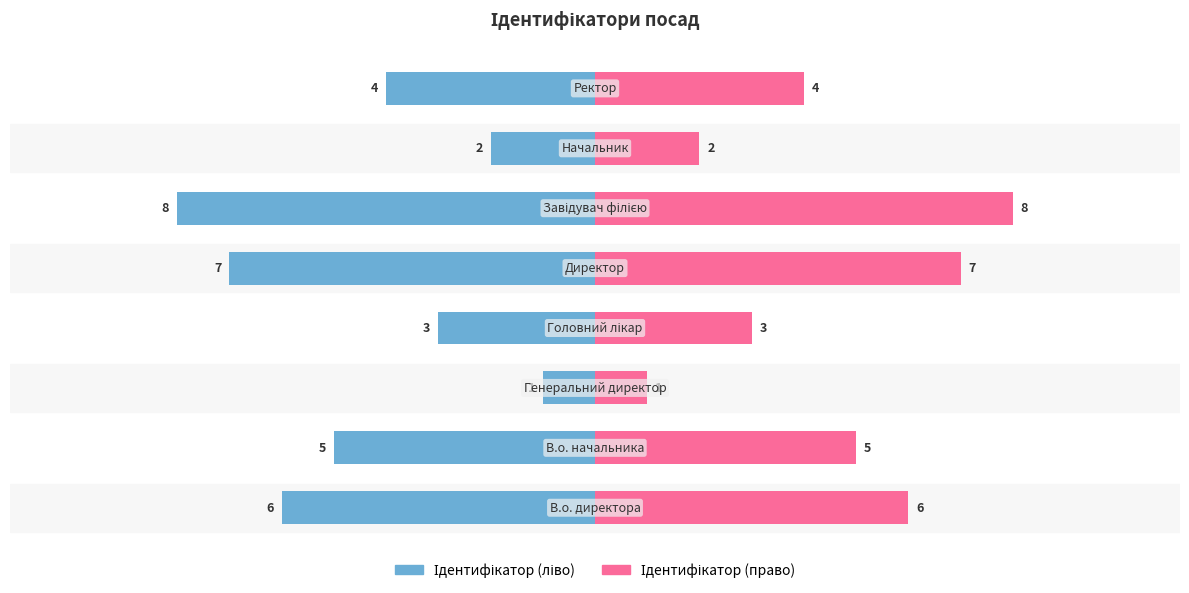

What are all the series names shown in the legend?

Ідентифікатор (ліво), Ідентифікатор (право)